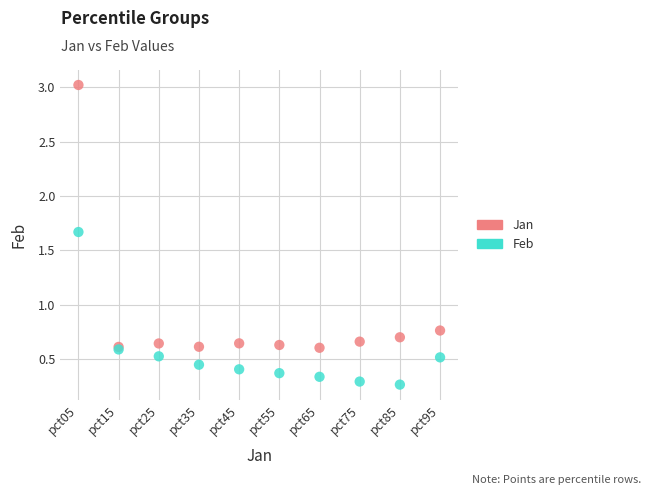

Which series contains the highest Y value?

Jan